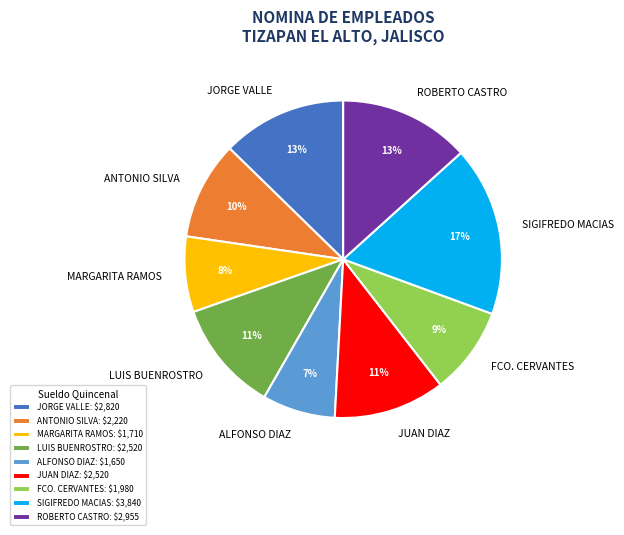

What is the largest slice in the pie chart?

SIGIFREDO MACIAS: $3,840